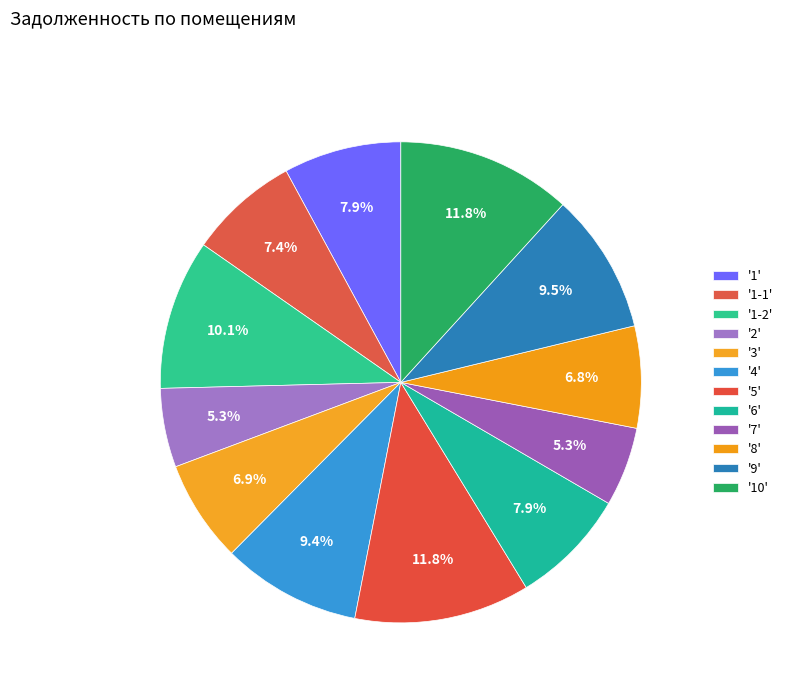

Which category has the smallest portion of the pie?

2